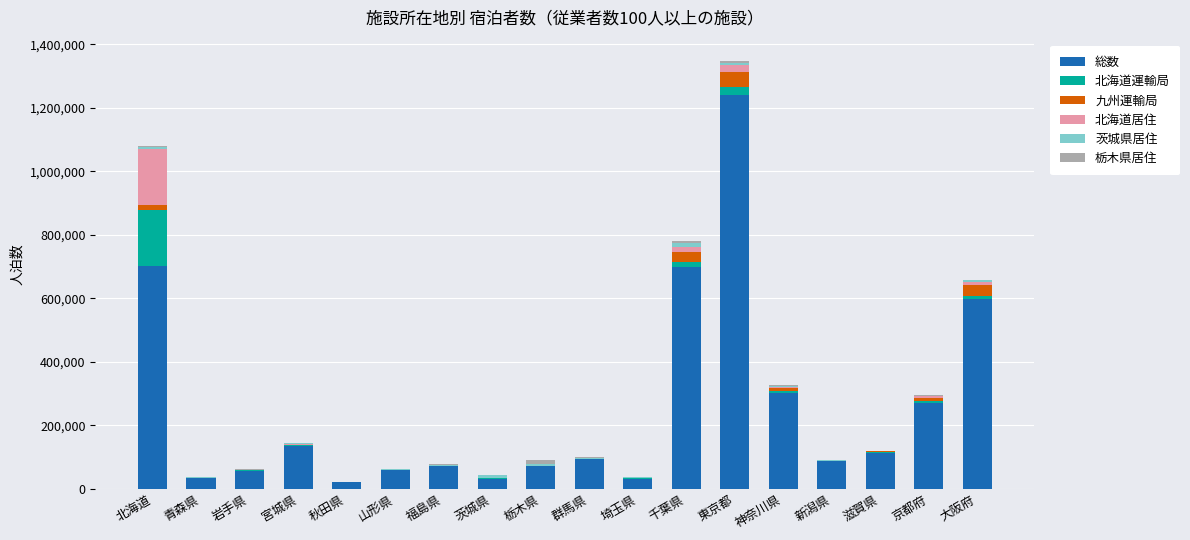

What is the total value across all series at 東京都?

1347093